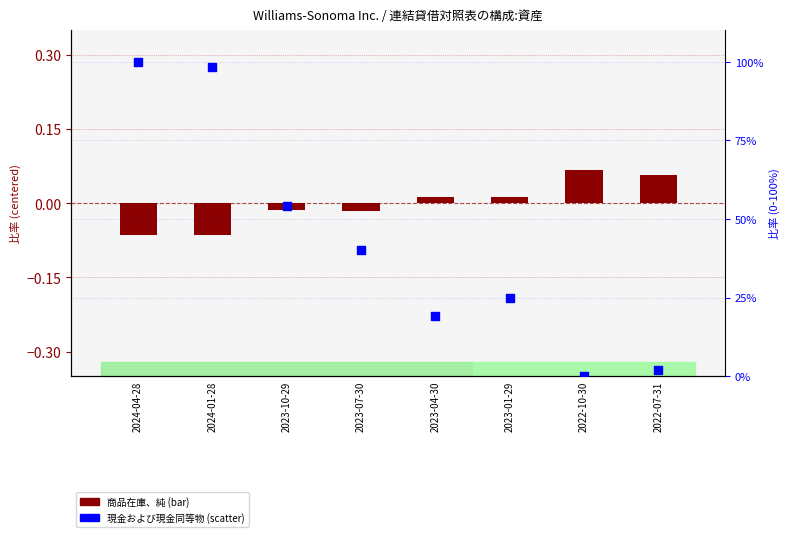

What are all the series names shown in the legend?

商品在庫、純, 現金および現金同等物